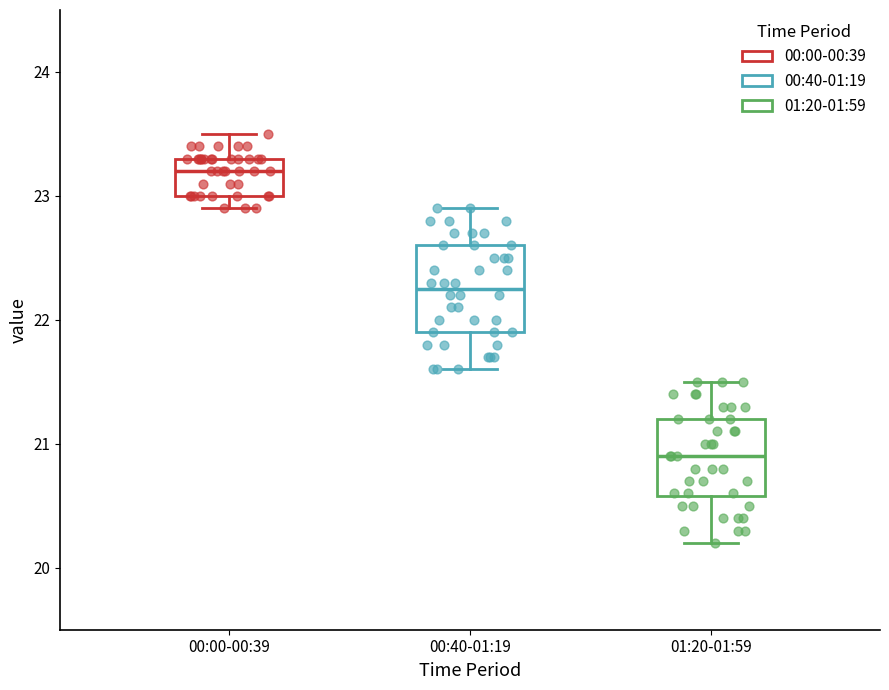

Reading left to right, read every box against the y-axis: the position of its median line, the range the box covers, and the ends of its whiskers. The values are not printed on the chart, so give them approximately, as read against the axis.

00:00-00:39: median 23.2, box 23.0 to 23.3, whiskers 22.9 to 23.5
00:40-01:19: median 22.3, box 21.9 to 22.6, whiskers 21.6 to 22.9
01:20-01:59: median 20.9, box 20.6 to 21.2, whiskers 20.2 to 21.5